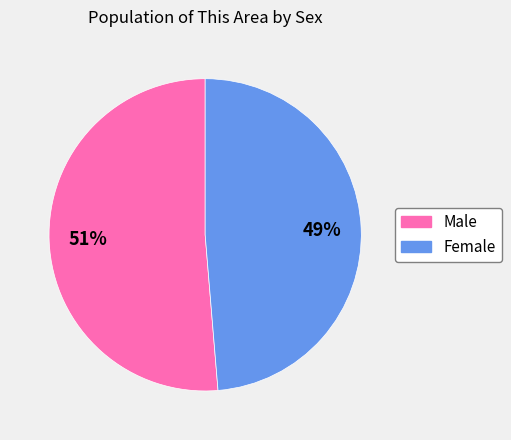

Which slice is the largest?

Male